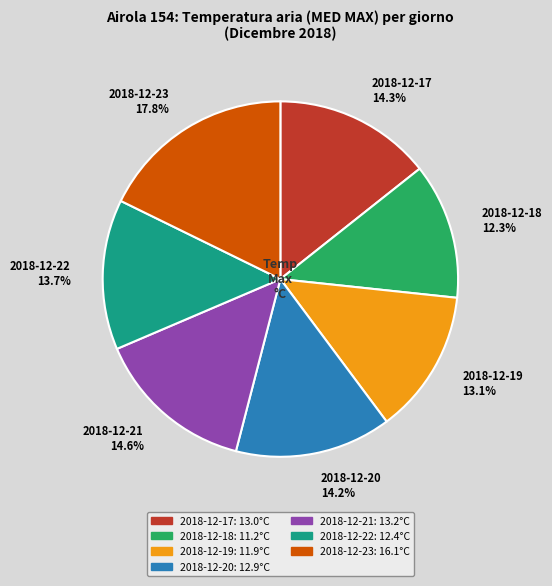

Is 2018-12-19 the majority of the pie?

No